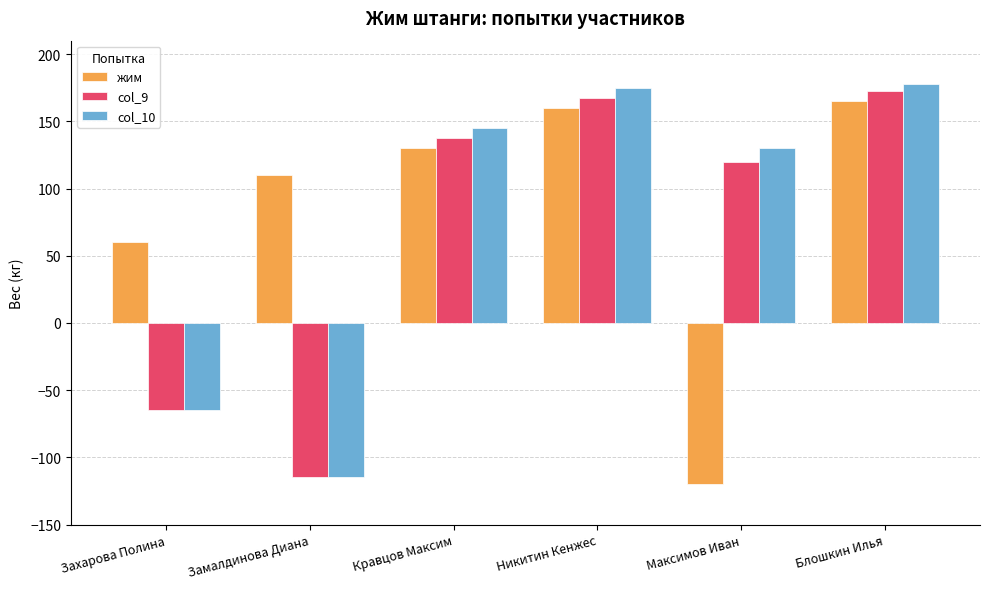

True or false: col_10 has a value of 145.0 at Кравцов Максим.

True